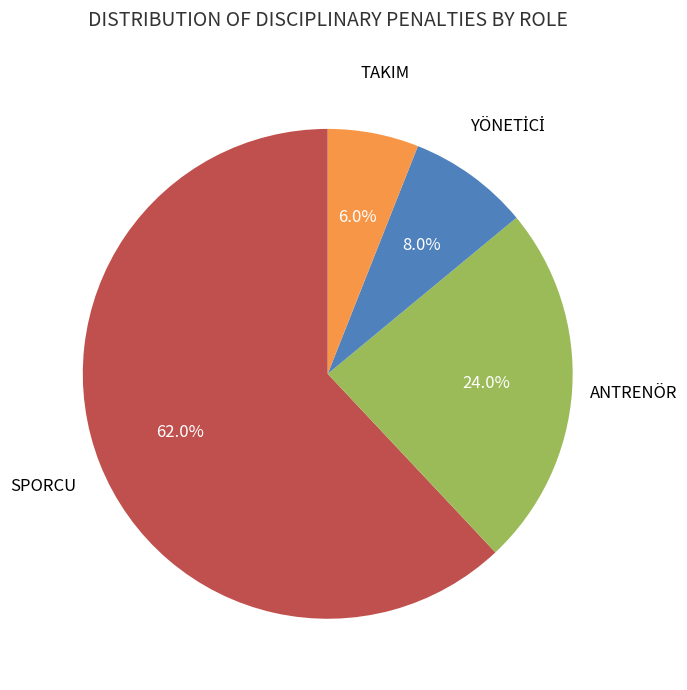

Does any single category account for the majority?

Yes